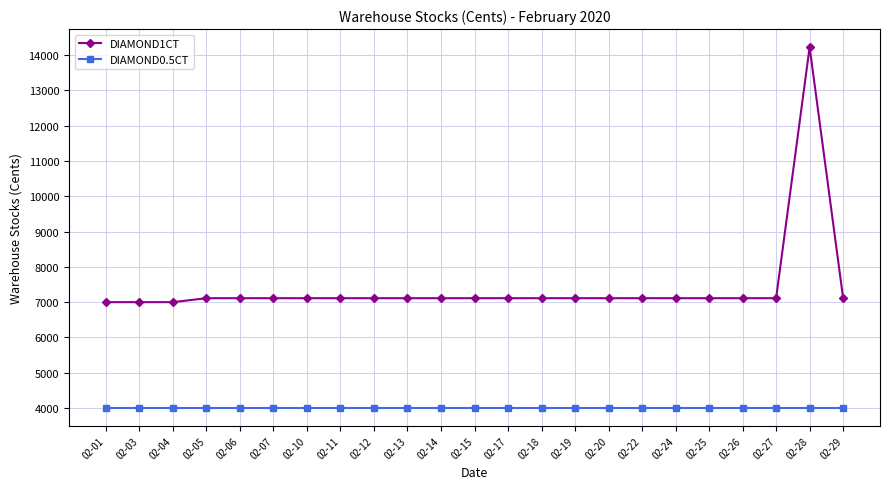

What is the average value of the DIAMOND1CT series?

7406